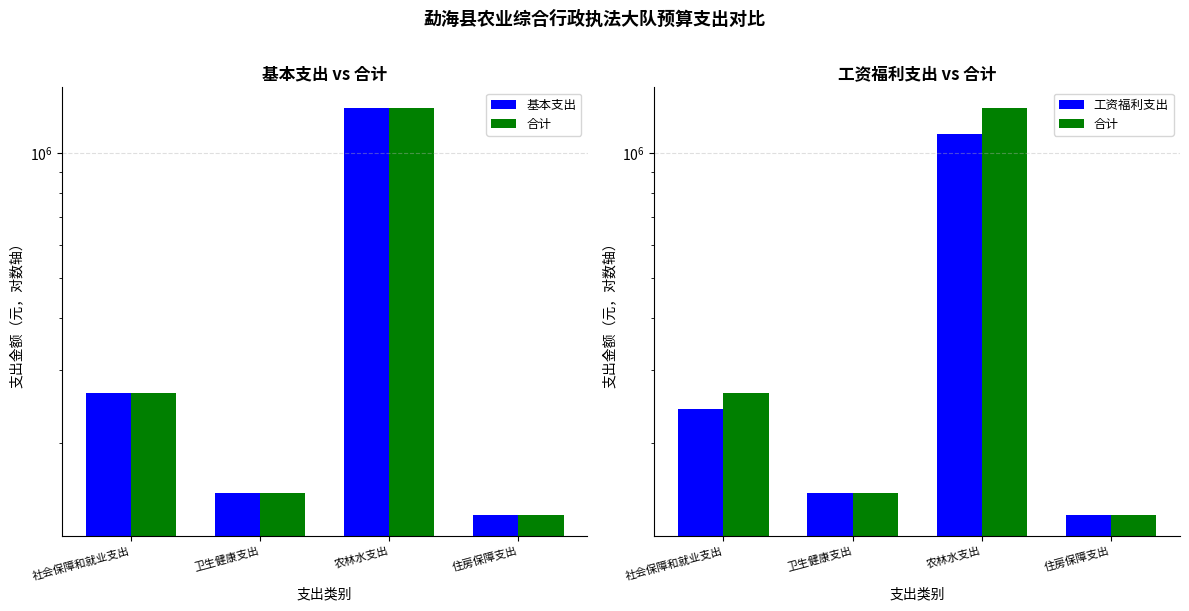

Which series has the largest total across all categories?

基本支出